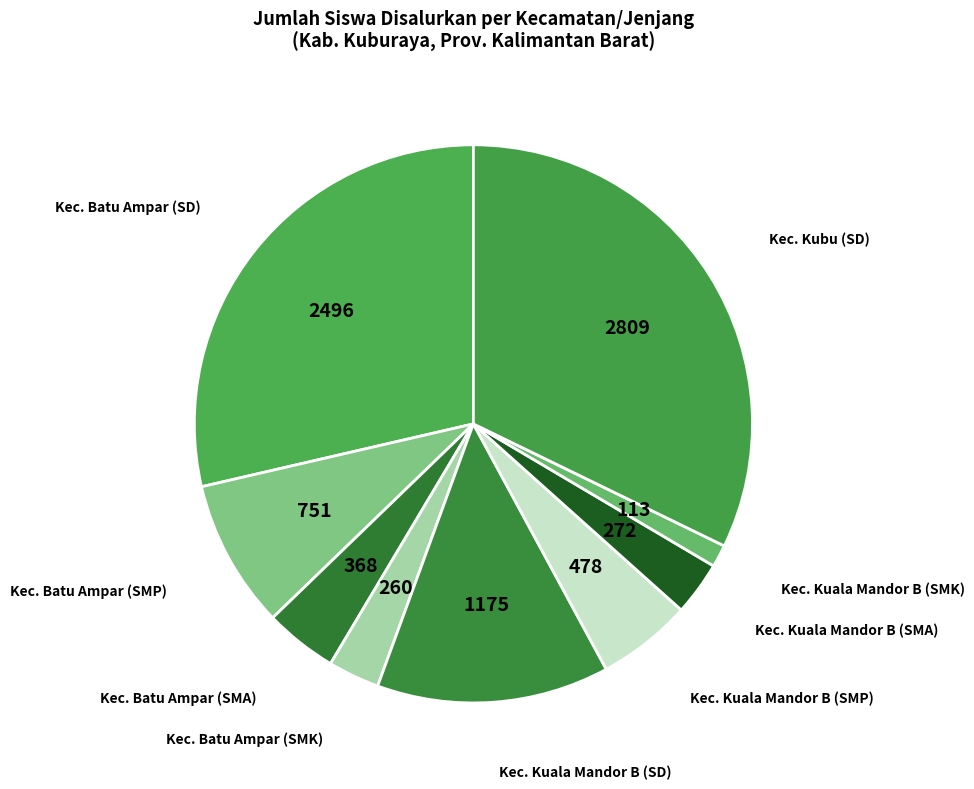

Which category has the biggest portion of the pie?

Kec. Kubu (SD)